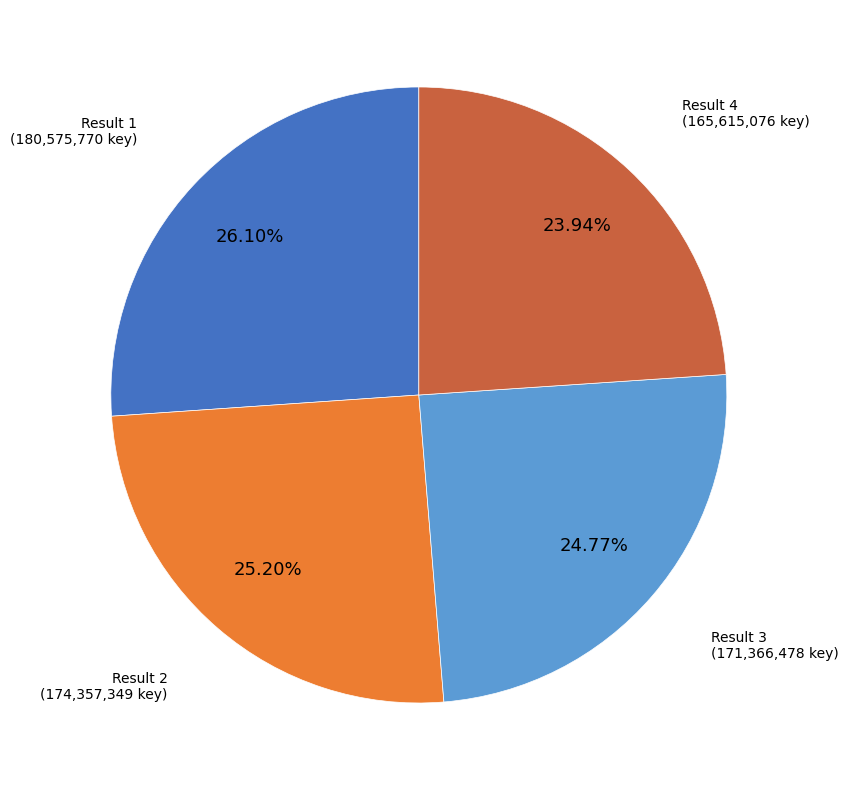

Is there a majority slice in this chart?

No